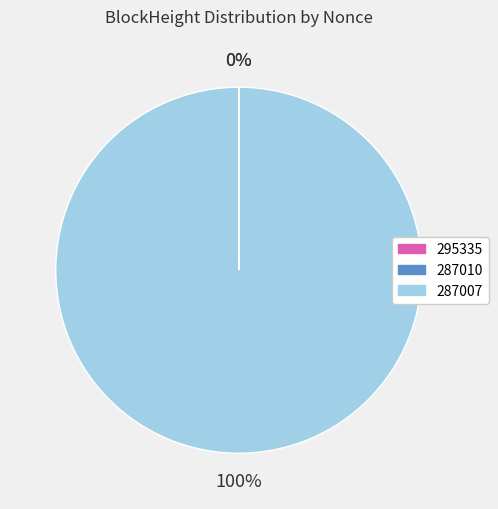

To the nearest percent, what is the average slice percentage?

33%